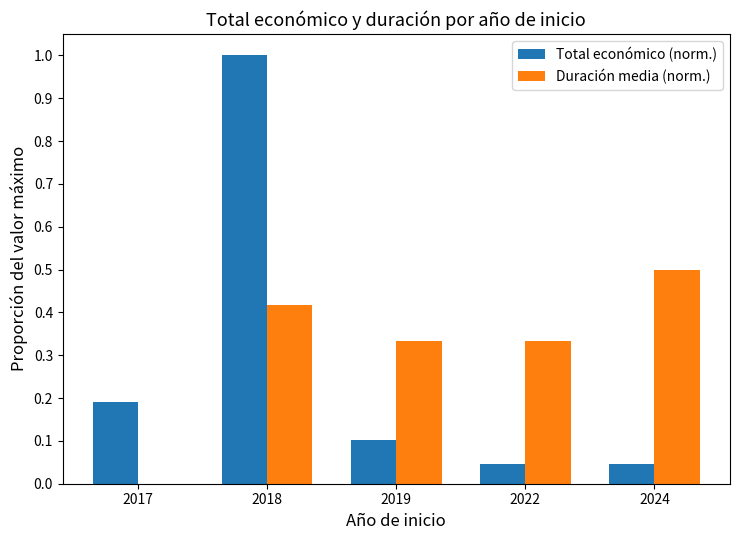

At which category is the sum across all series the highest?

2018